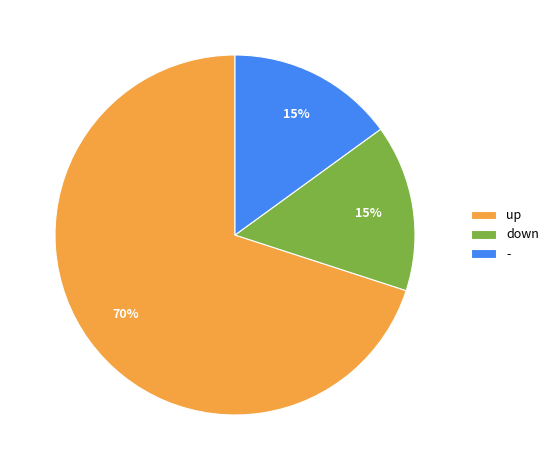

Is it true that - is 23% of the pie?

False